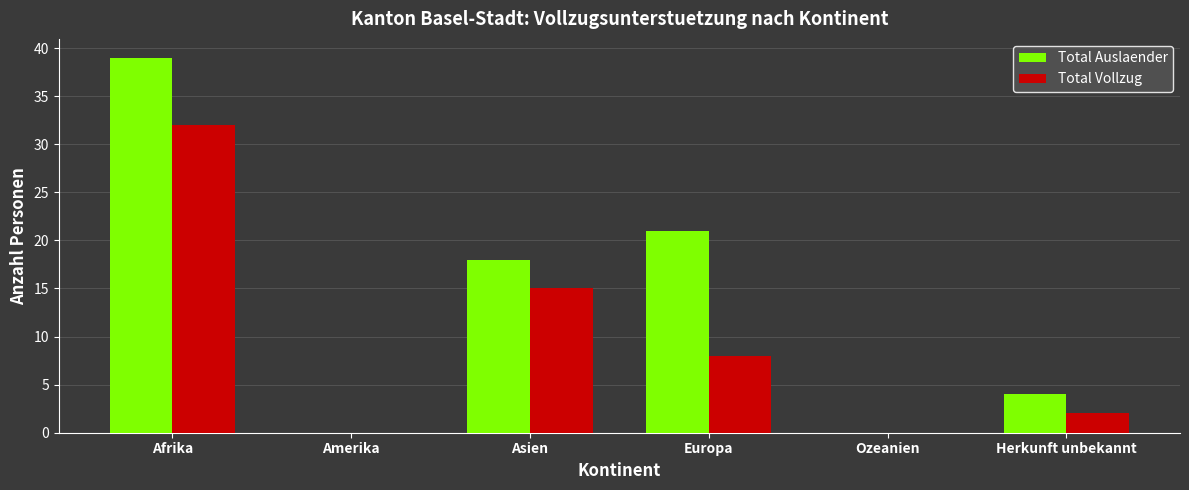

The value of Total Vollzug at Afrika is 32. True or false?

True